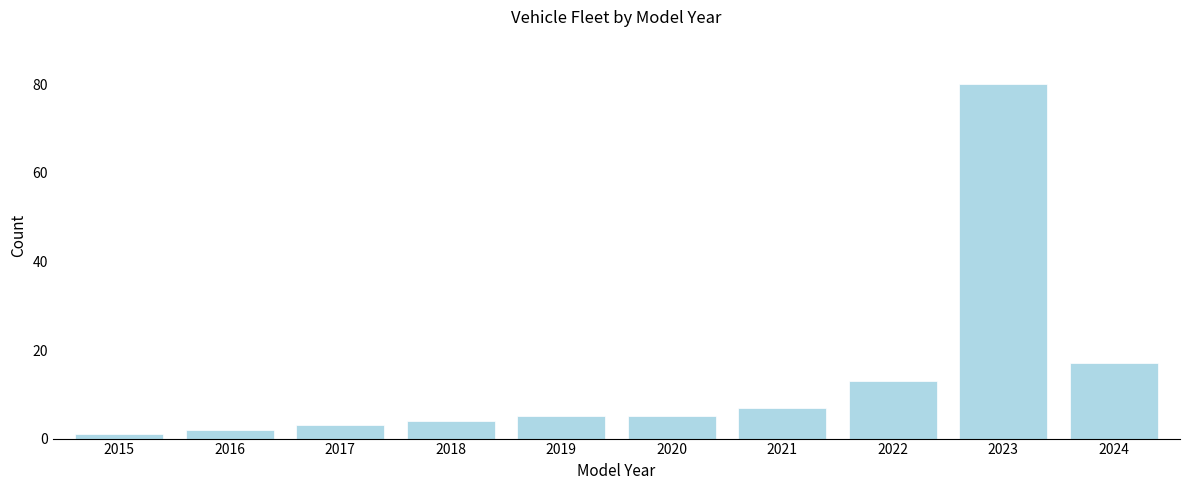

Reading left to right, transcribe all the data shown in this chart.

1	2	3	4	5	5	7	13	80	17